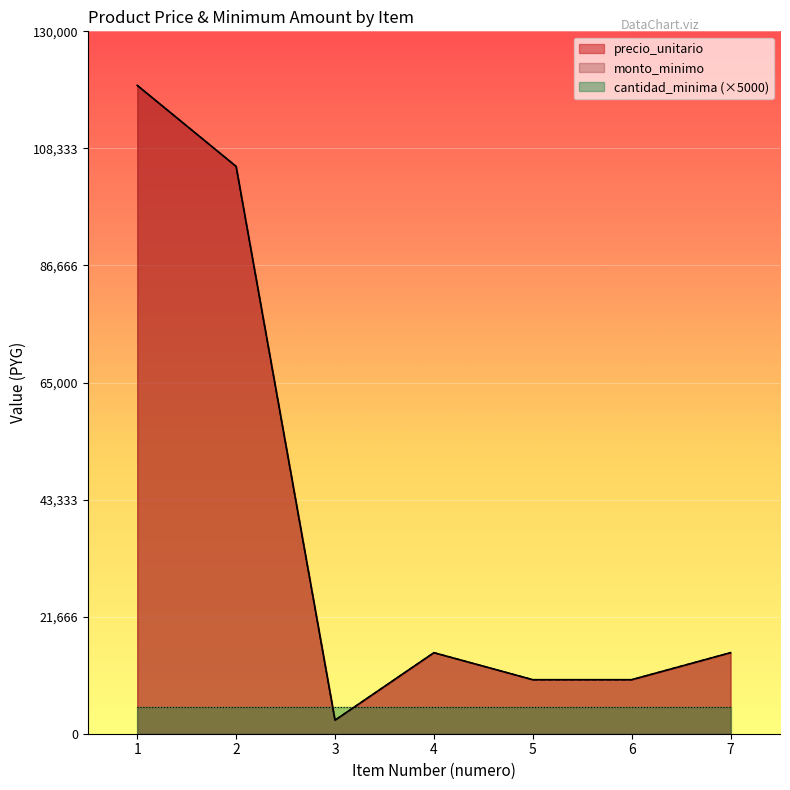

Which category has the highest value across all series?

1